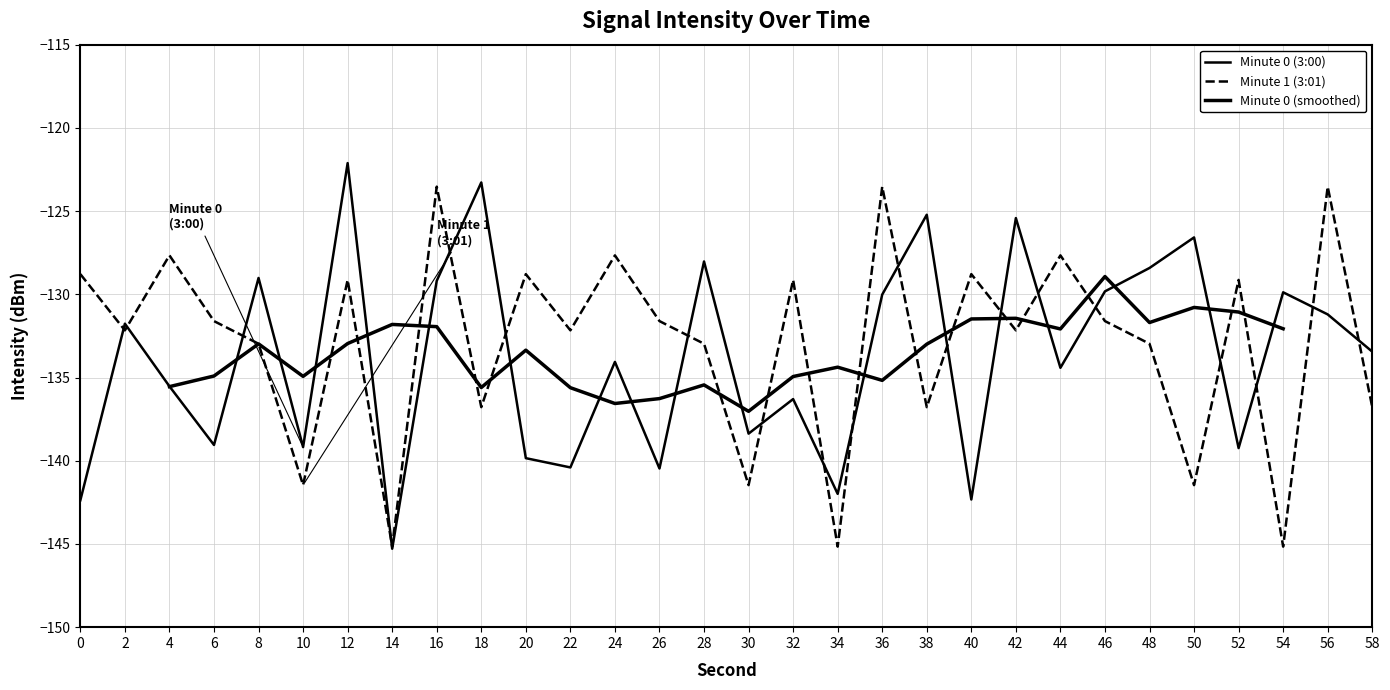

After their last crossing, which series has the higher values: 0:00 - 0:19 min or 0:20 - 0:39 min?

0:00 - 0:19 min